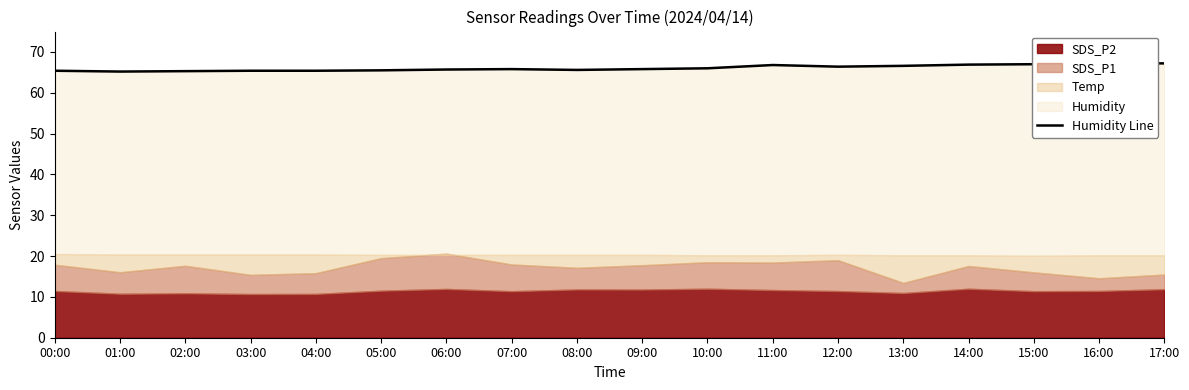

What is the label of the 17th point from the right?

01:00